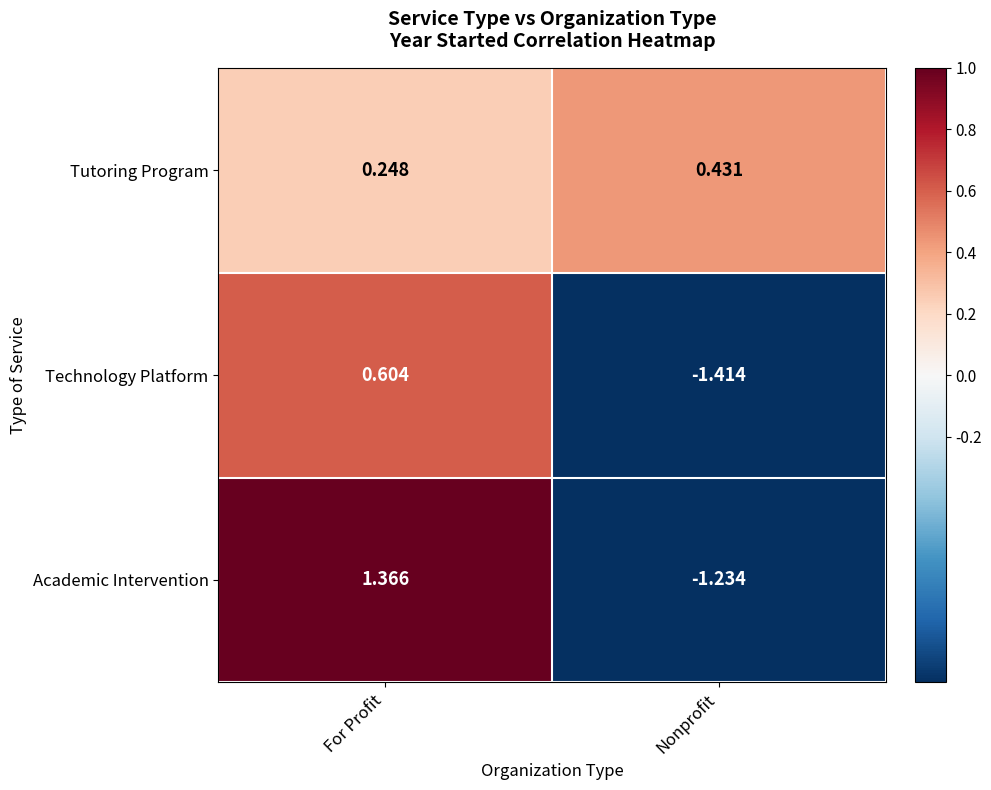

At which label does Academic Intervention first exceed 1?

For Profit